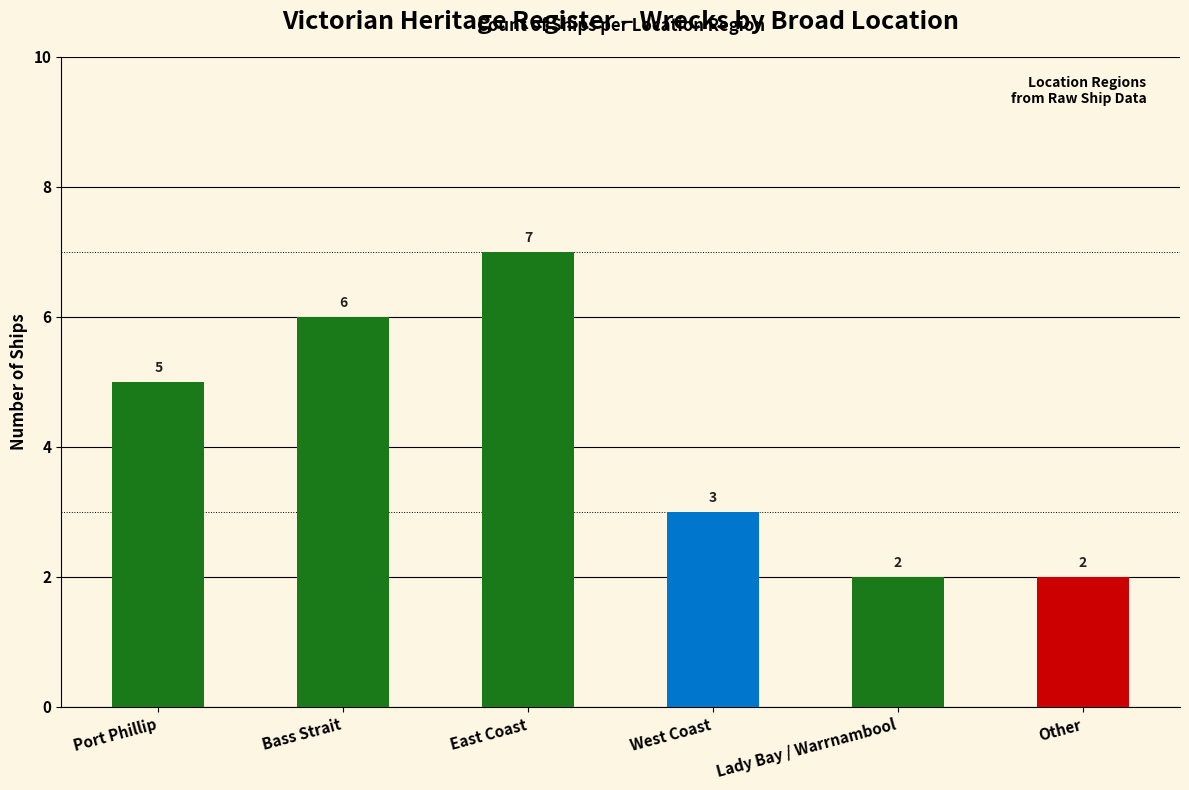

What is the greatest value displayed?

7